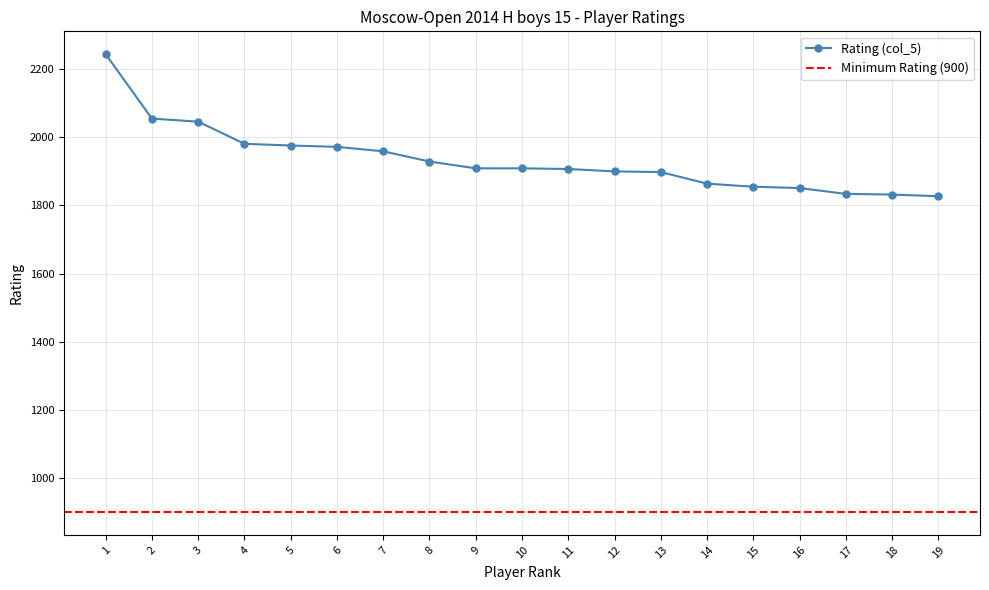

What is the value of the 5th point from the left?

1976